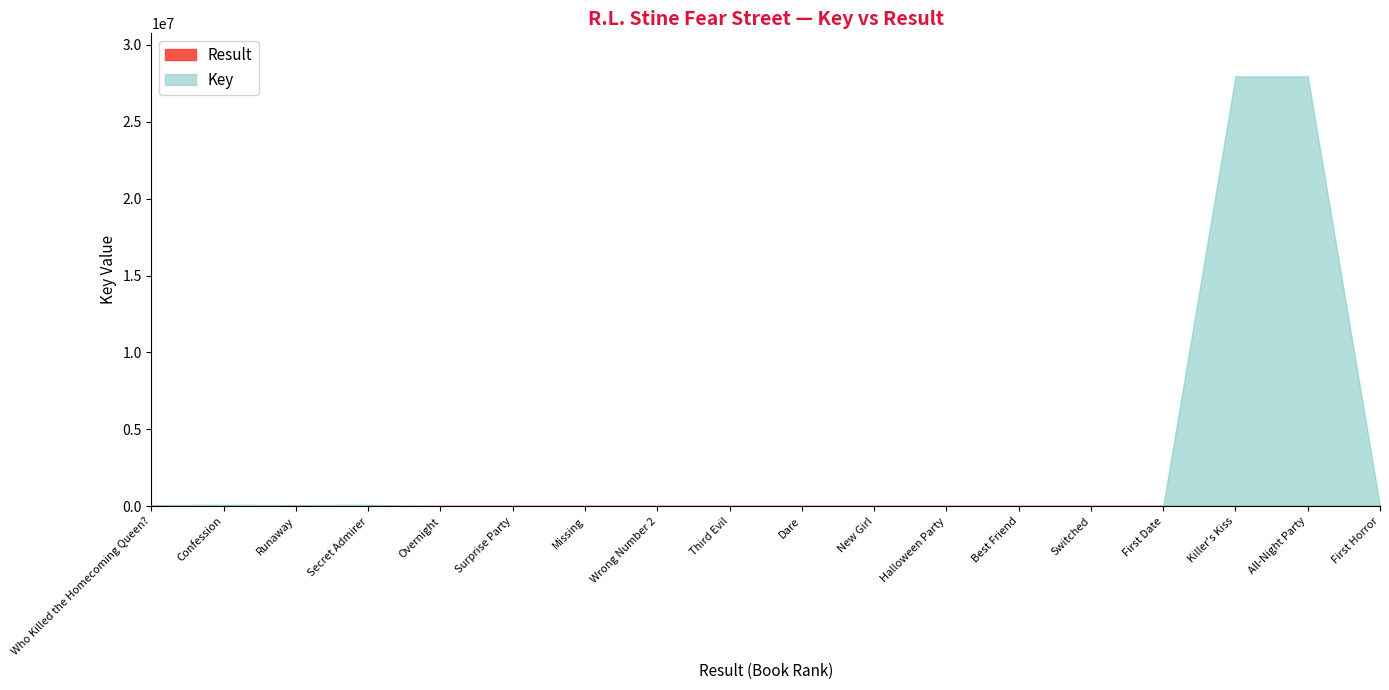

True or false: Key and Result cross at least once.

False